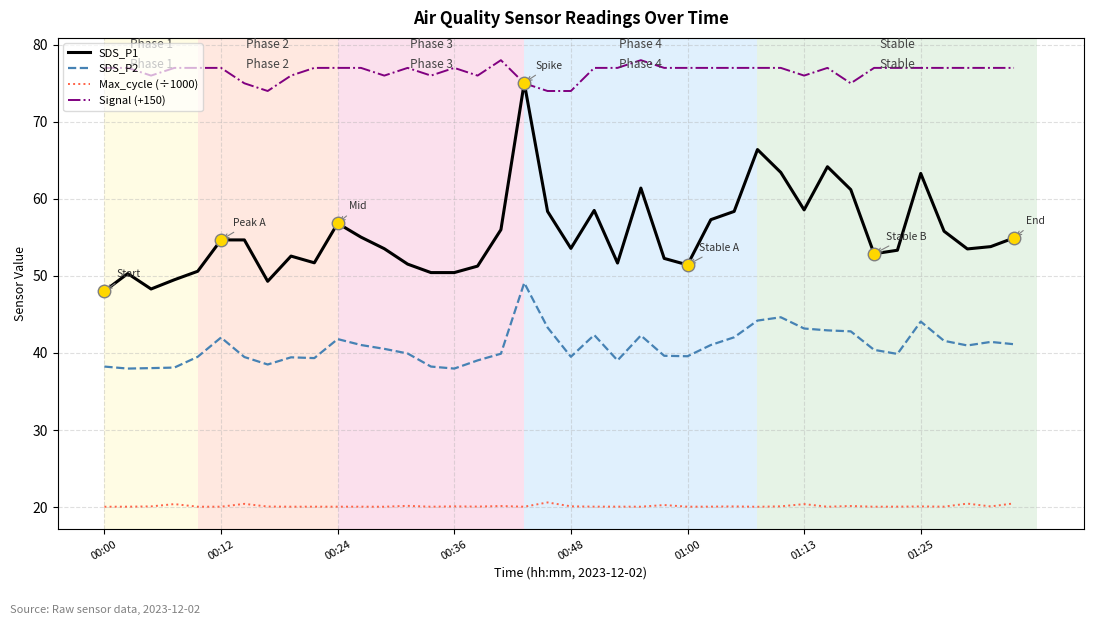

Rank the series by their maximum value, from lowest to highest.

Max_cycle (÷1000), SDS_P2, SDS_P1, Signal (+150)